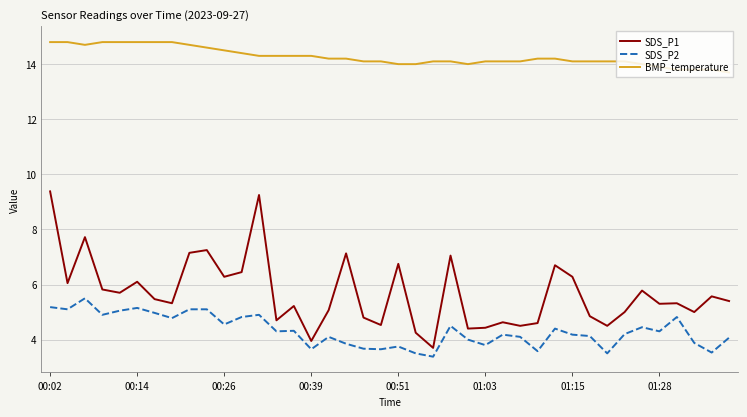

True or false: SDS_P2 and SDS_P1 intersect in this chart.

False